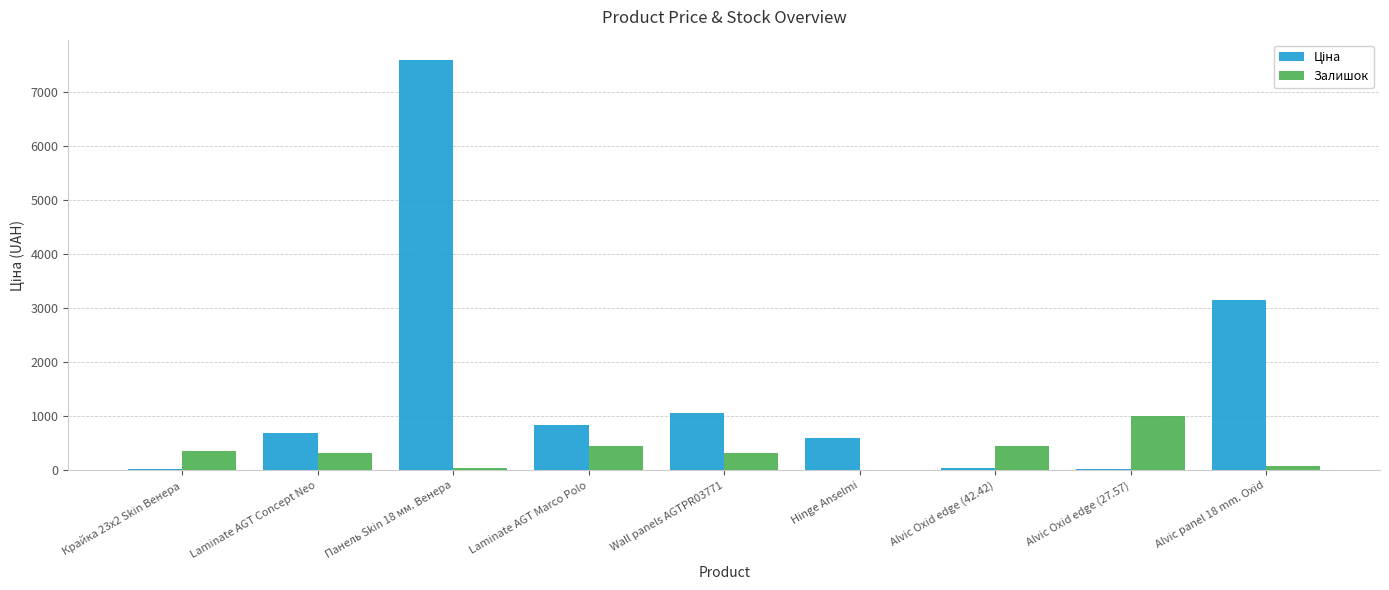

At which category is the sum across all series the highest?

Панель Skin 18 мм. Венера